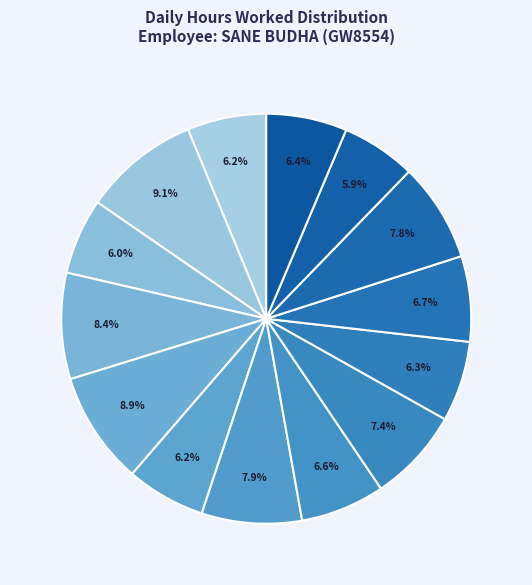

How many segments does this pie chart have?

14